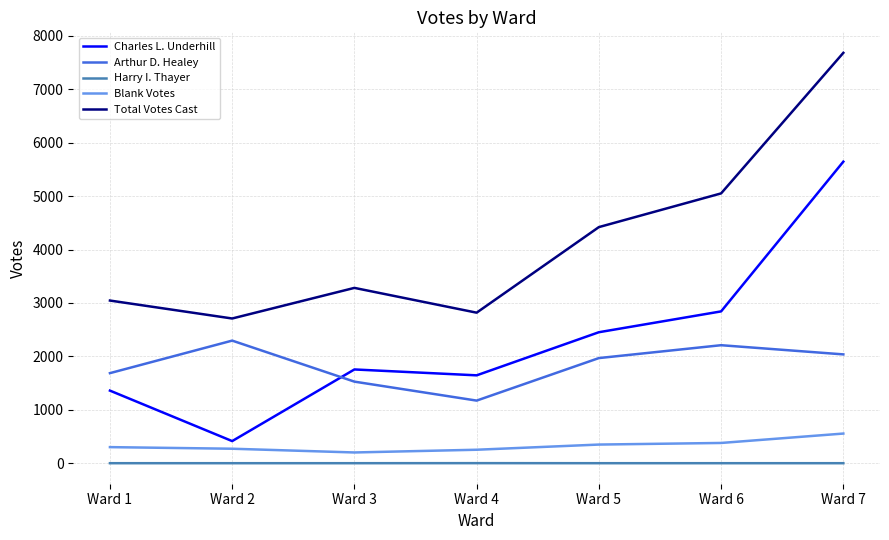

How many lines are shown in the chart?

5